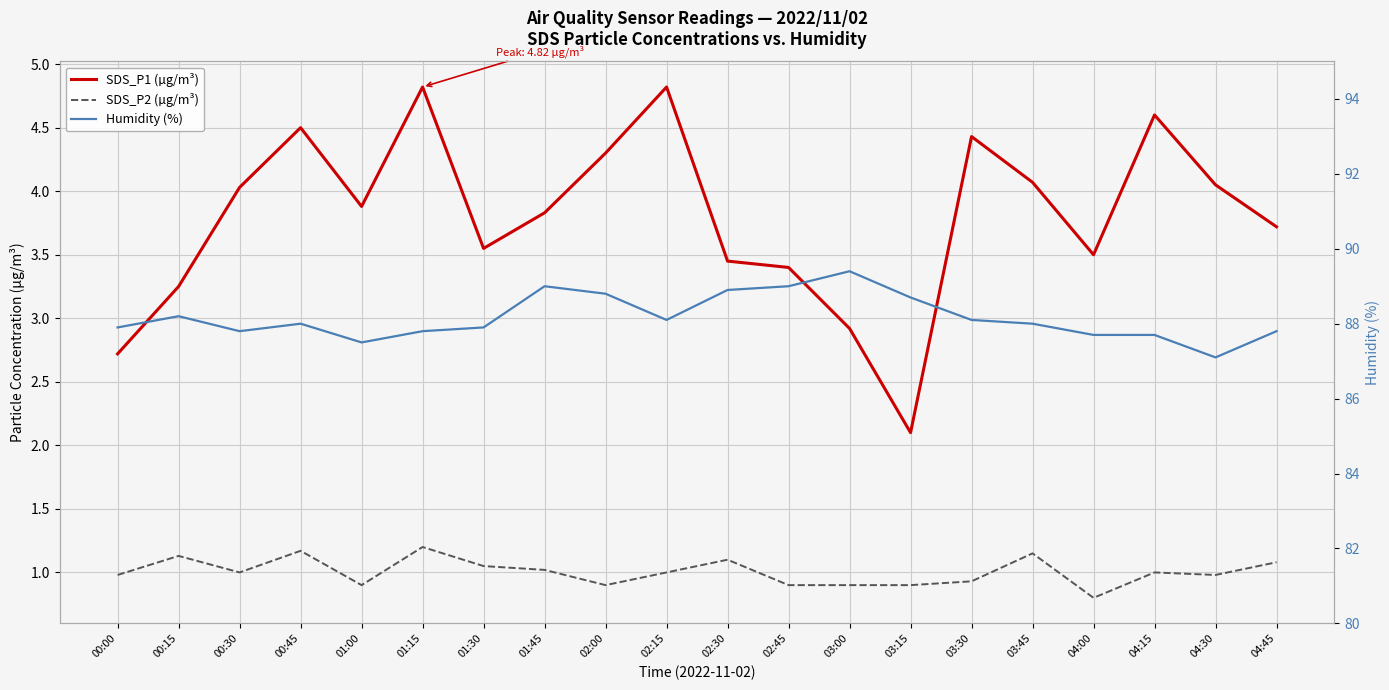

What is the total value across all series at 02:15?

93.9